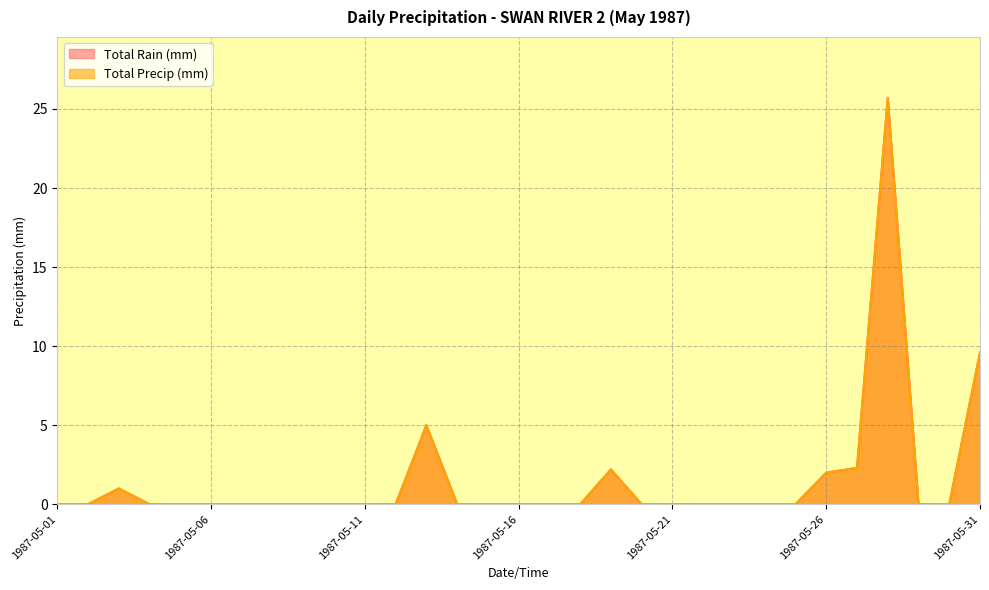

At which label is Total Rain (mm) closest to 12?

1987-05-31